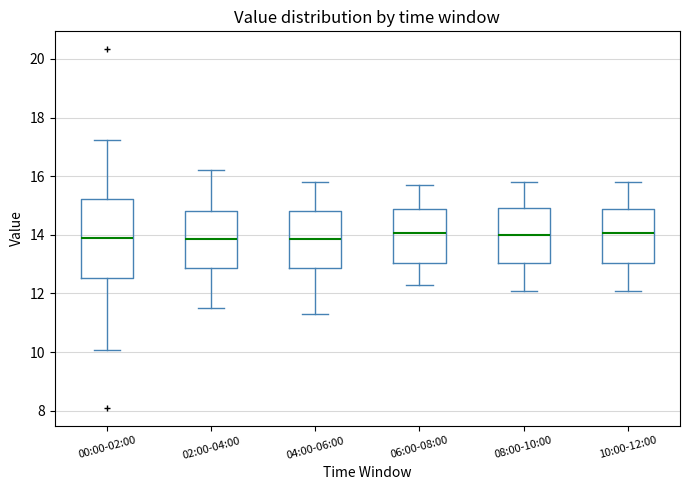

Comparing the boxes themselves (not the whiskers), which one is the tallest?

00:00-02:00